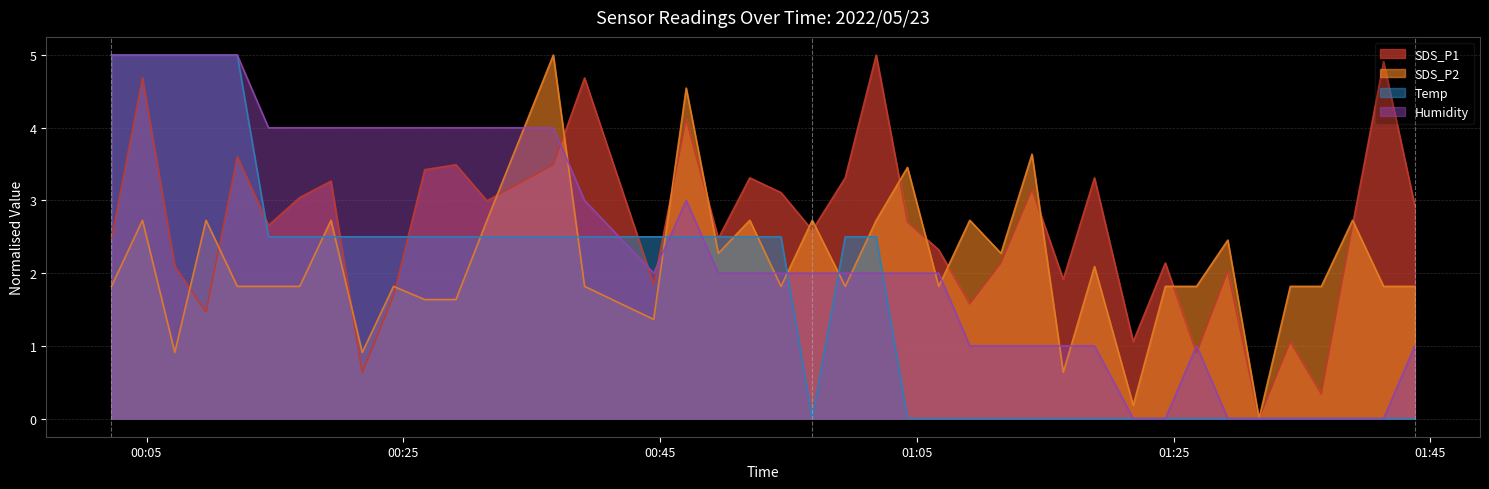

Rank the series by their average value, from lowest to highest.

Temp, SDS_P2, Humidity, SDS_P1